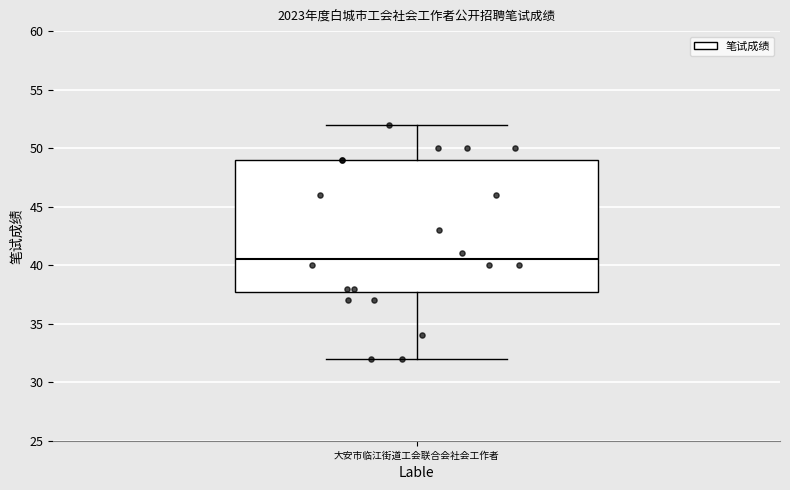

Where does the median line of the box for 大安市临江街道工会联合会社会工作者 sit on the y-axis? The values are not printed on the chart, so give them approximately, as read against the axis.

40.5